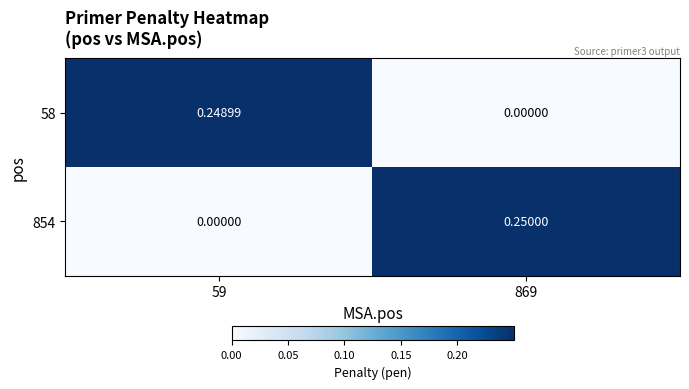

Reading right to left, extract all data points from this chart.

58: 869=0.0	59=0.2
854: 869=0.2	59=0.0